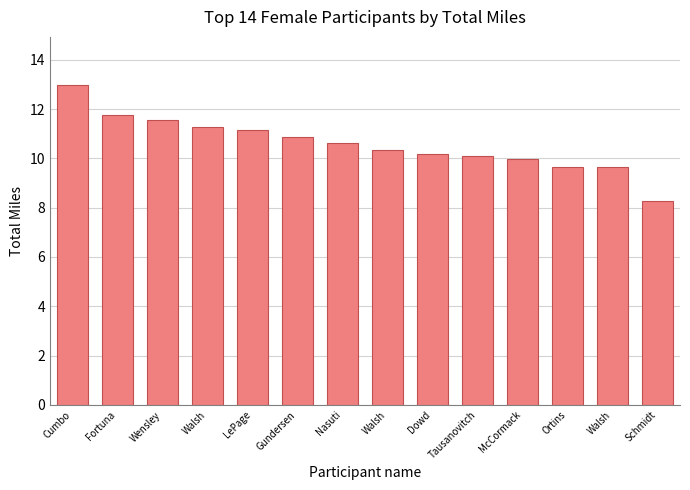

Does the chart contain stacked bars?

No